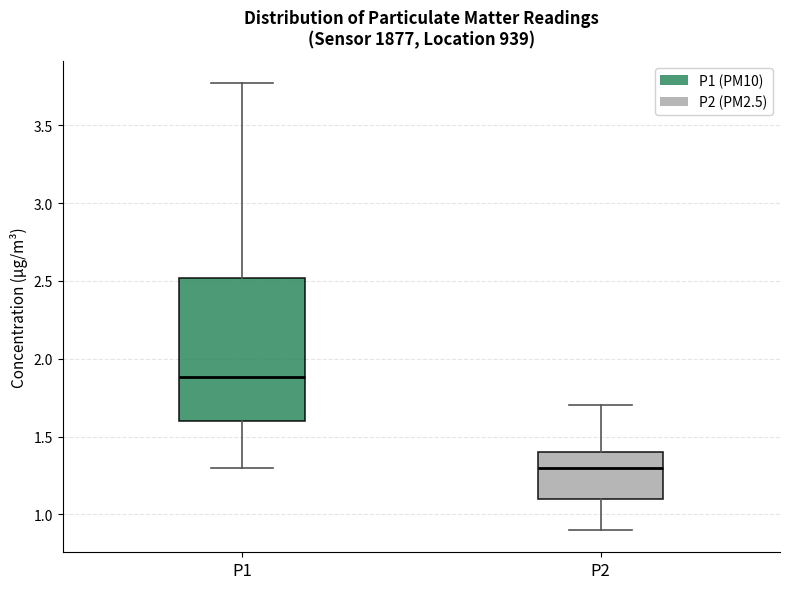

Reading left to right, read every box against the y-axis: the position of its median line, the range the box covers, and the ends of its whiskers. The values are not printed on the chart, so give them approximately, as read against the axis.

P1: median 1.90, box 1.60 to 2.50, whiskers 1.30 to 3.75
P2: median 1.30, box 1.10 to 1.40, whiskers 0.90 to 1.70